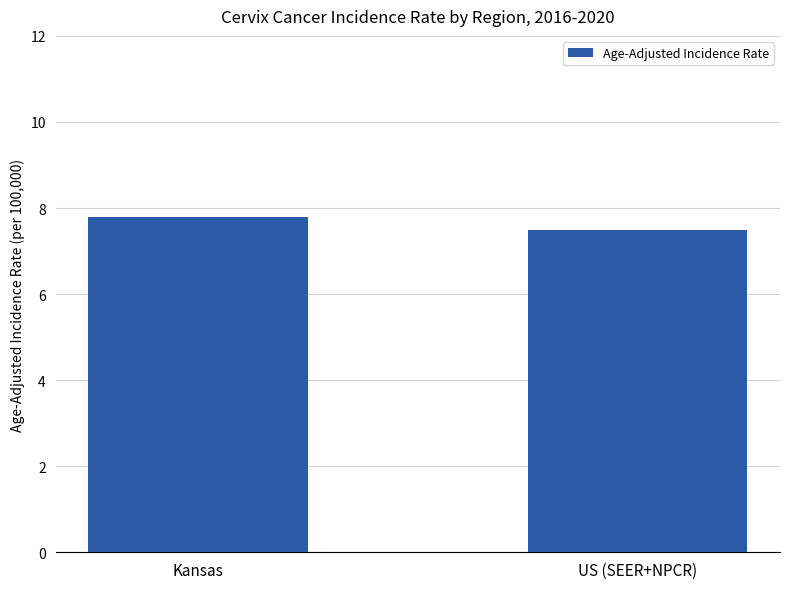

Between US (SEER+NPCR) and Kansas, which is larger?

Kansas